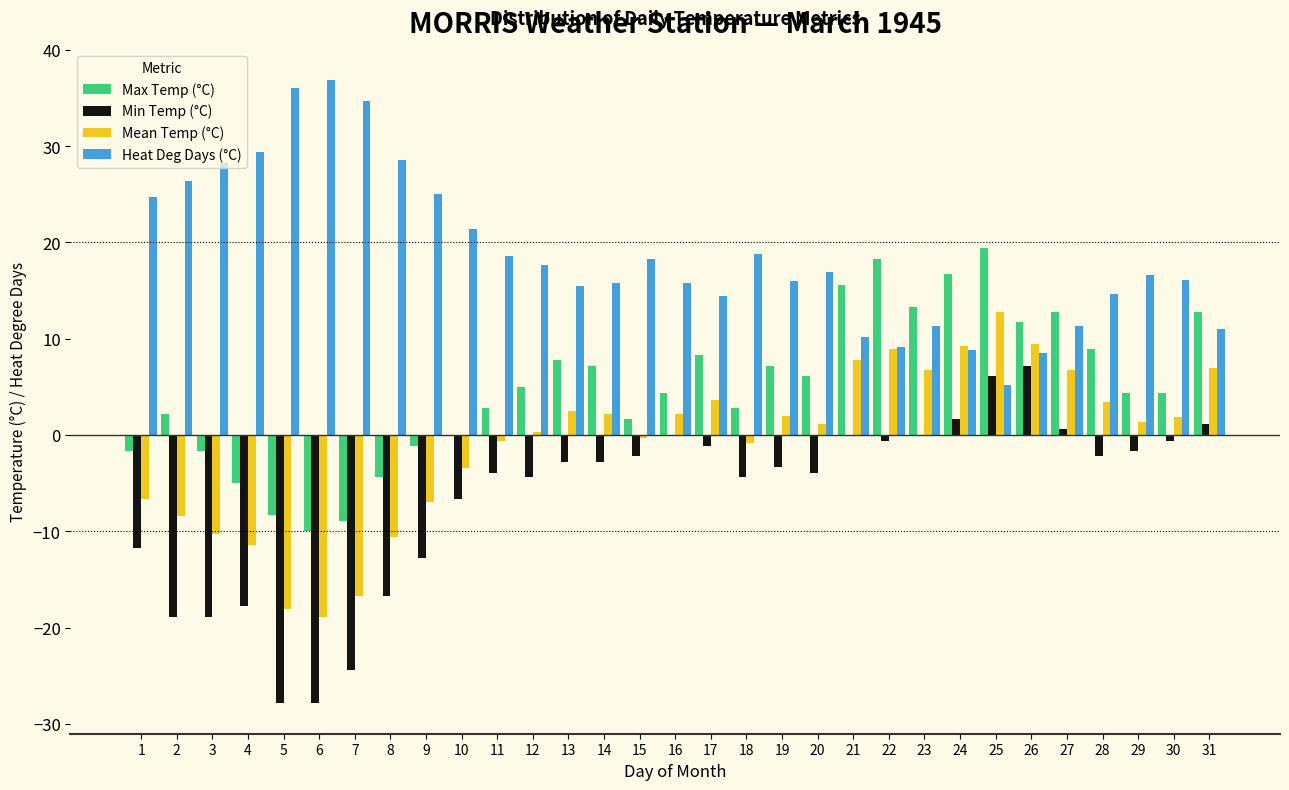

What is the maximum value for Min Temp (°C)?

7.2